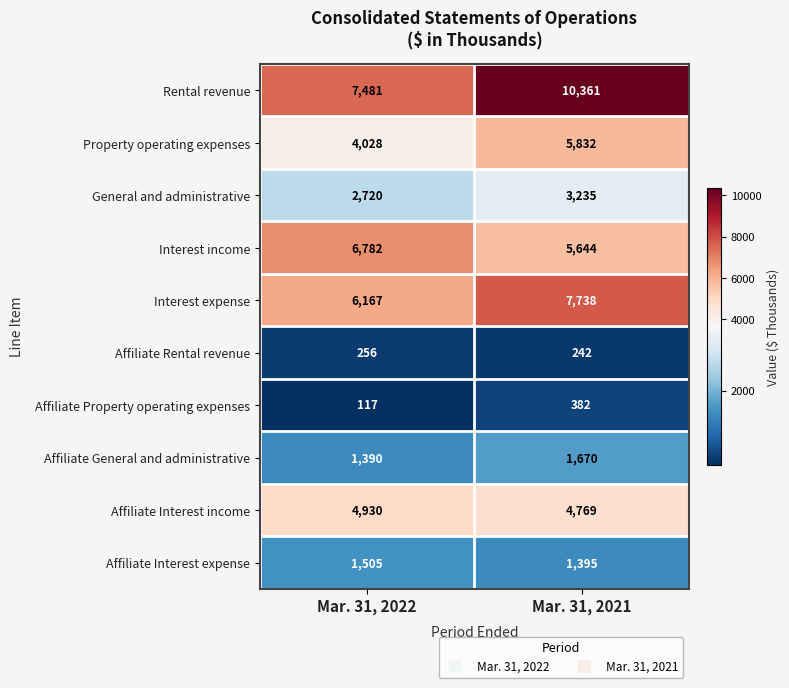

Reading left to right, transcribe all the data shown in this chart.

Rental revenue: 7481	10361
Property operating expenses: 4028	5832
General and administrative: 2720	3235
Interest income: 6782	5644
Interest expense: 6167	7738
Affiliate Rental revenue: 256	242
Affiliate Property operating expenses: 117	382
Affiliate General and administrative: 1390	1670
Affiliate Interest income: 4930	4769
Affiliate Interest expense: 1505	1395